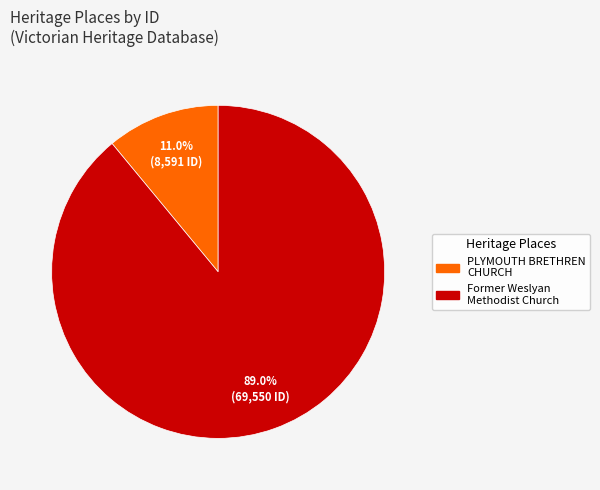

Between Former Weslyan Methodist Church and PLYMOUTH BRETHREN CHURCH, which is larger?

Former Weslyan Methodist Church